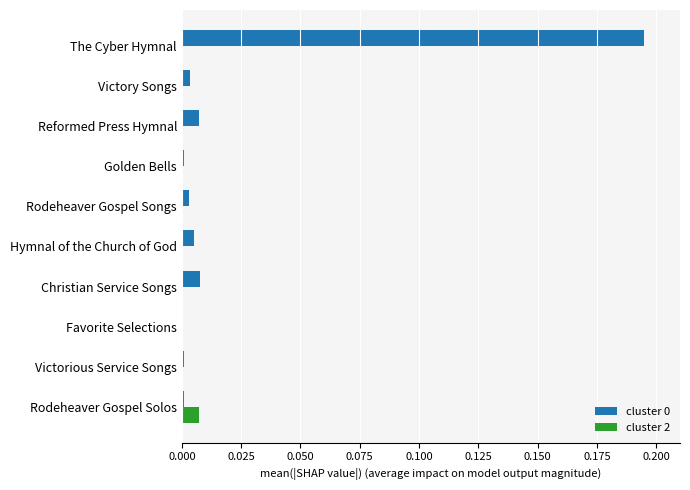

Which category has the highest value across all series?

The Cyber Hymnal